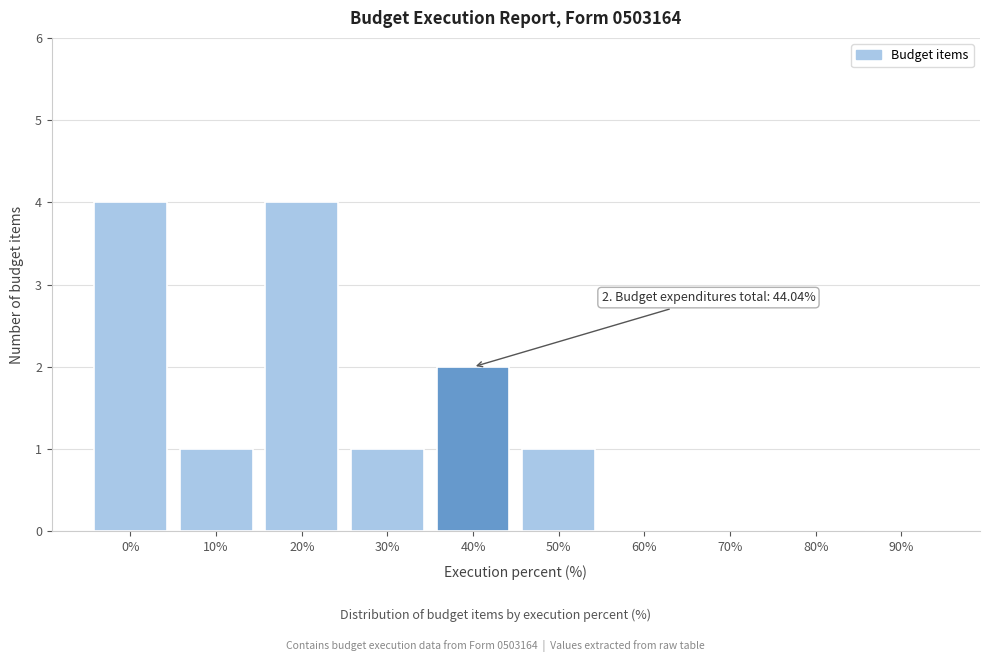

Reading left to right, what are all the values shown in this chart?

0%=4	10%=1	20%=4	30%=1	40%=2	50%=1	60%=0	70%=0	80%=0	90%=0